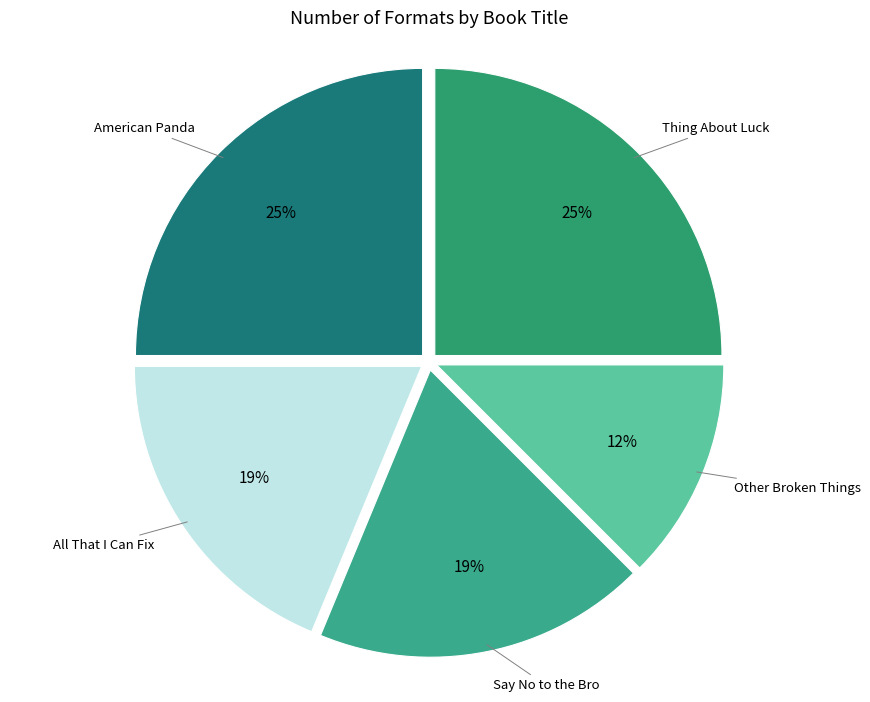

What is the largest slice in the pie chart?

American Panda